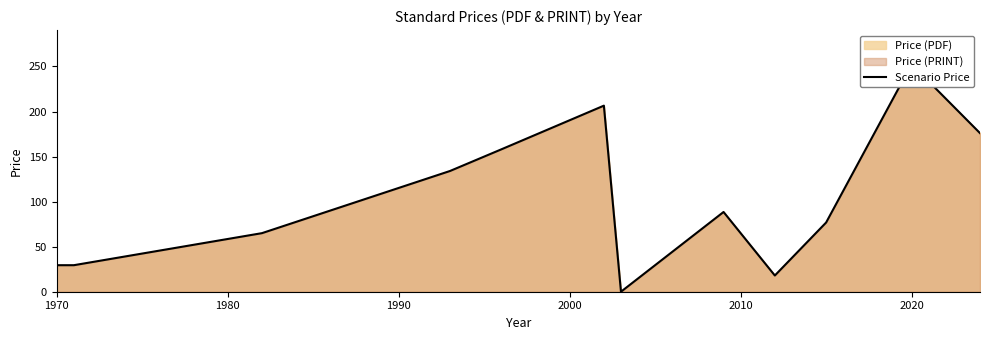

True or false: the data shows 252.5 at 2020.

True